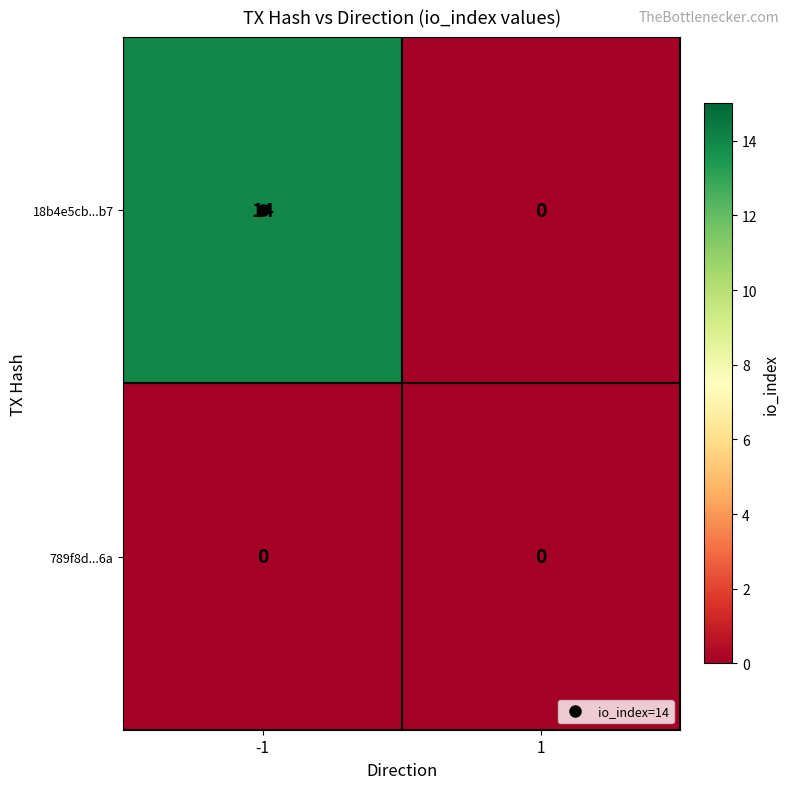

Is it true that 18b4e5cb...b7 equals 0 at 1?

True